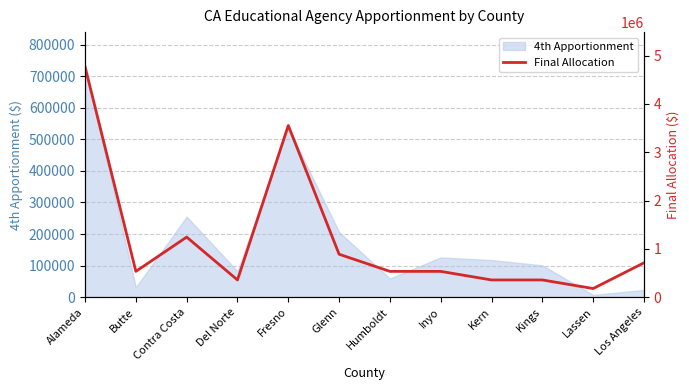

What is the smallest value displayed?

177547